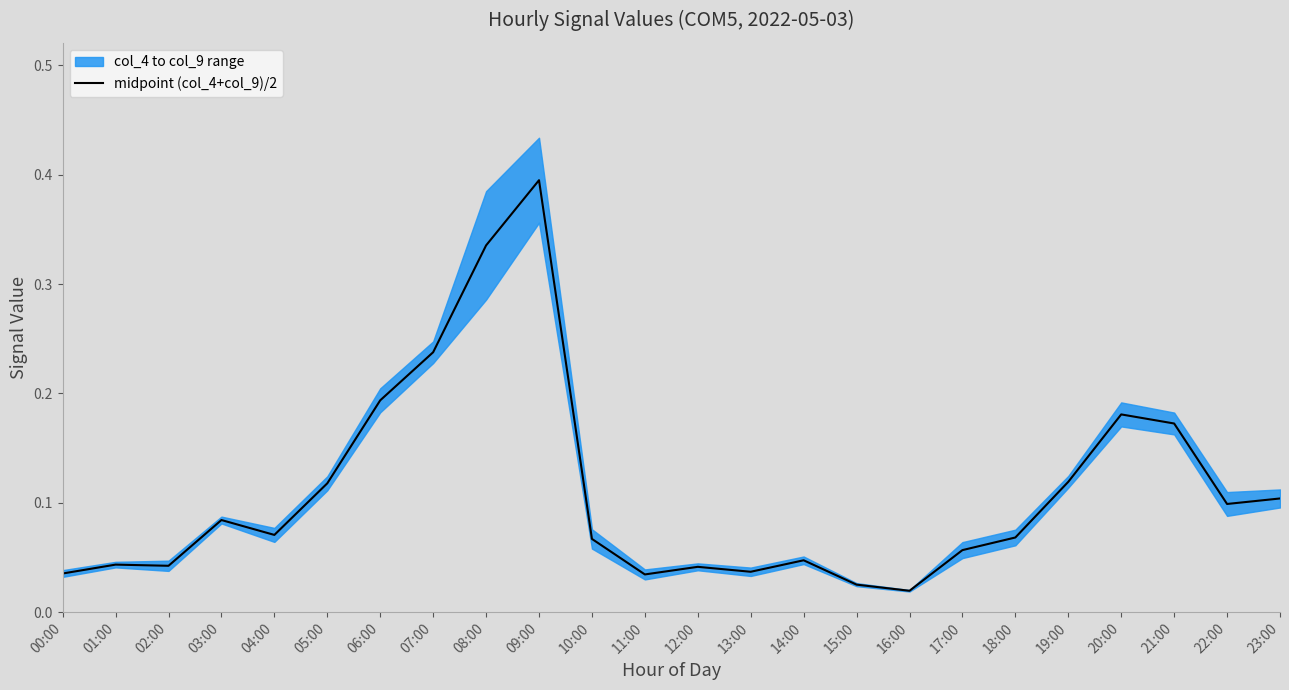

Which category has the highest value across all series?

09:00